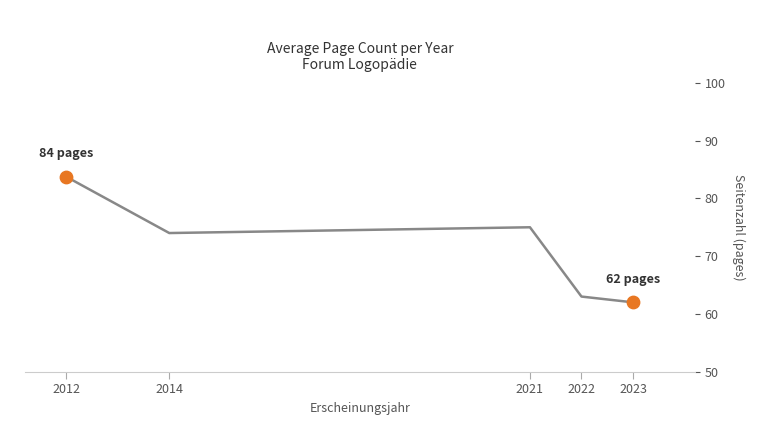

Which has a higher value, 2012 or 2021?

2012